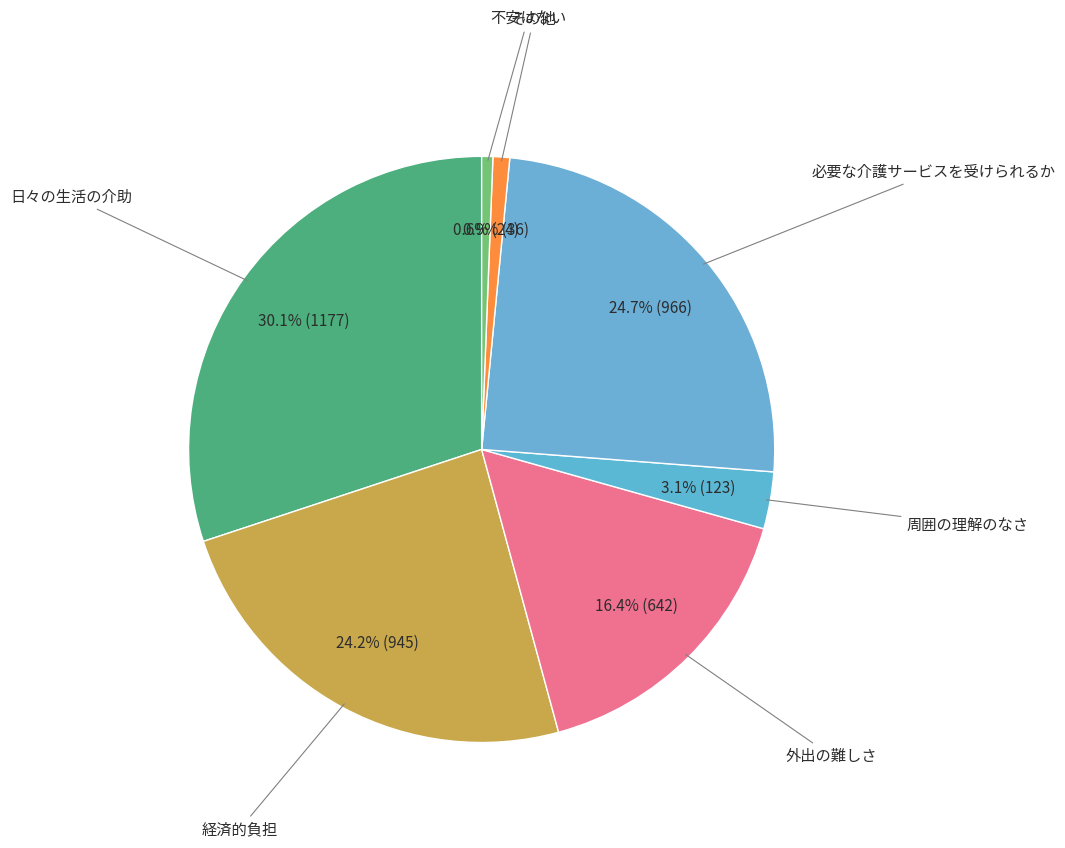

To the nearest percent, what is the difference between the largest and smallest slice percentages?

29%